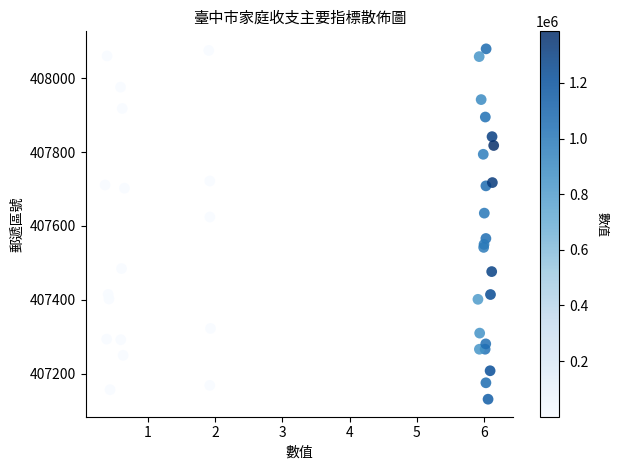

What Y value in the scatter plot is closest to 407605?

407624.2